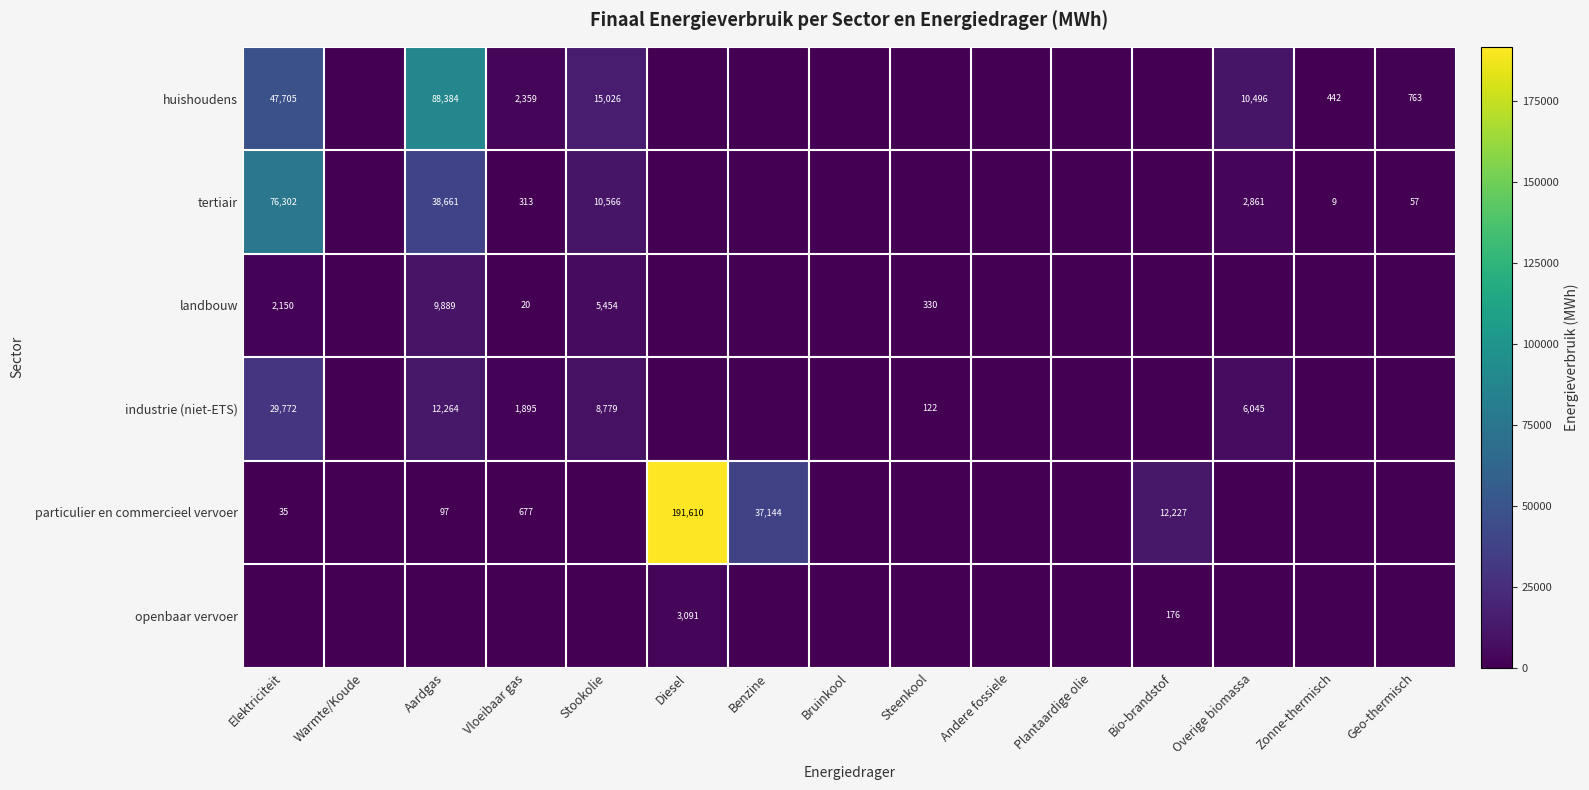

At which category is the sum across all series the highest?

Diesel